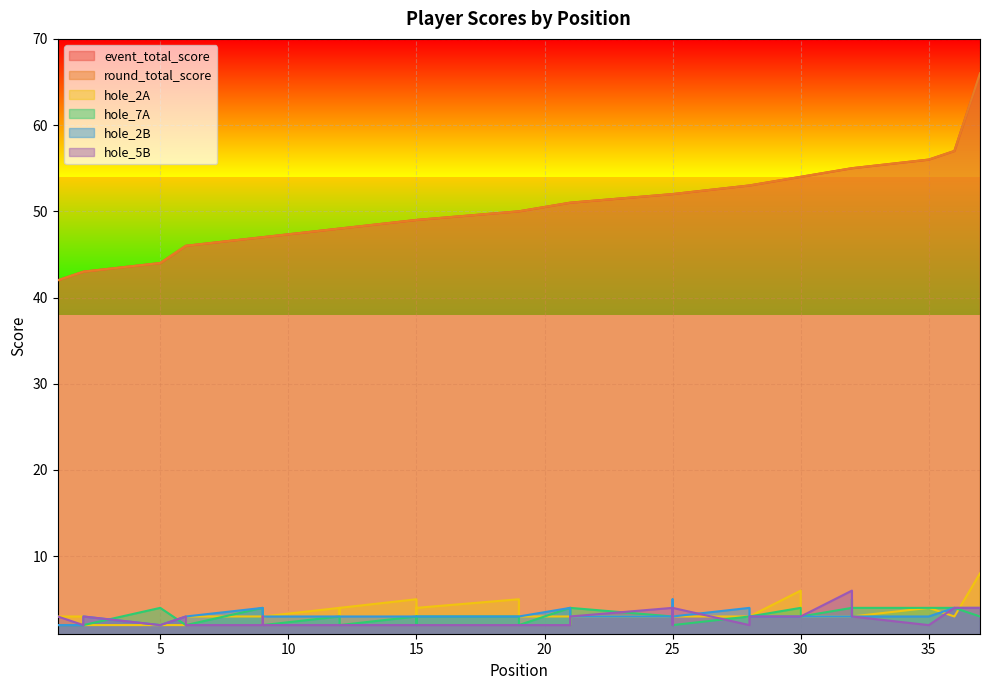

What is the sum of all hole_2A values?

122